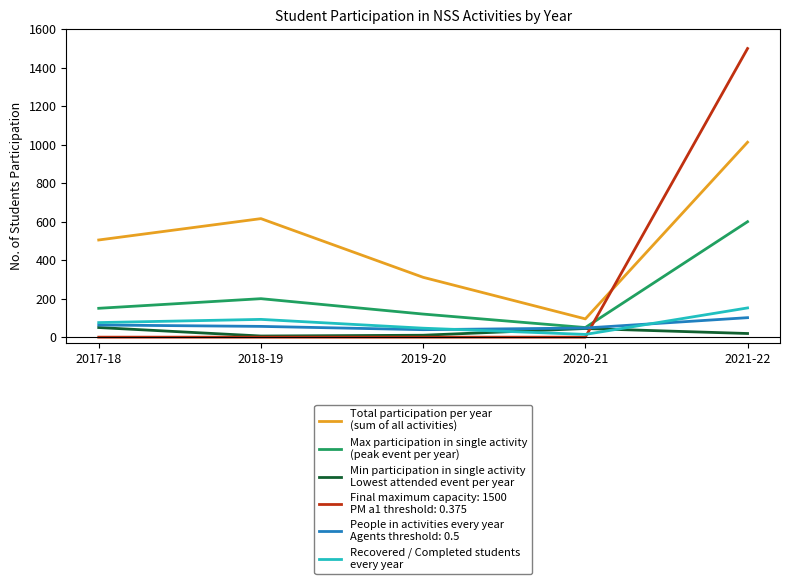

Count the number of categories in the chart.

5